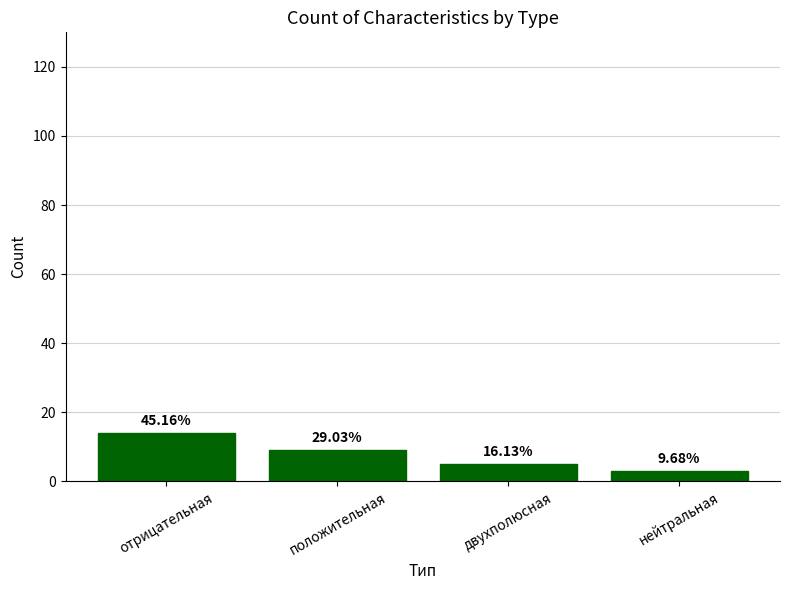

What is the ratio of the value at положительная to the value at двухполюсная?

1.8